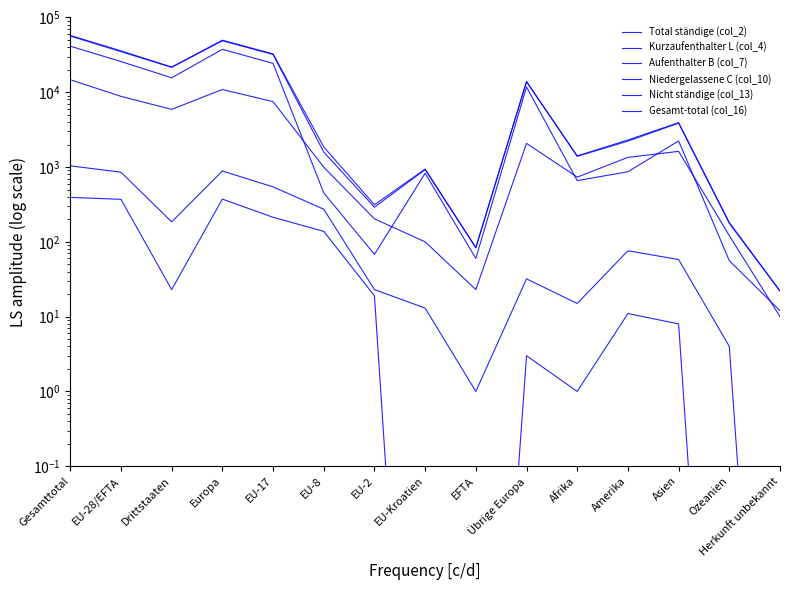

In Niedergelassene C (col_10), how many points are lower than both neighbors (excluding endpoints)?

4